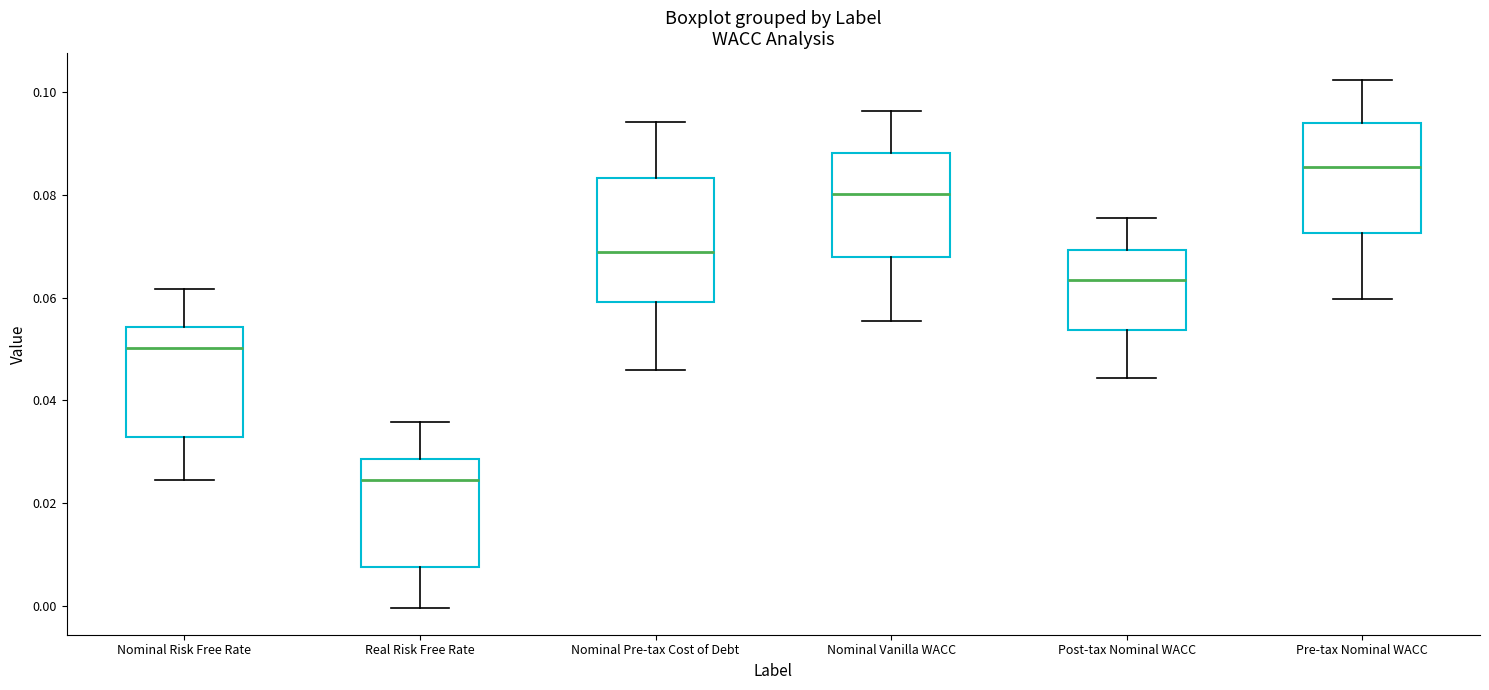

Where is the lower edge of the box for Post-tax Nominal WACC on the y-axis? The values are not printed on the chart, so give them approximately, as read against the axis.

0.054